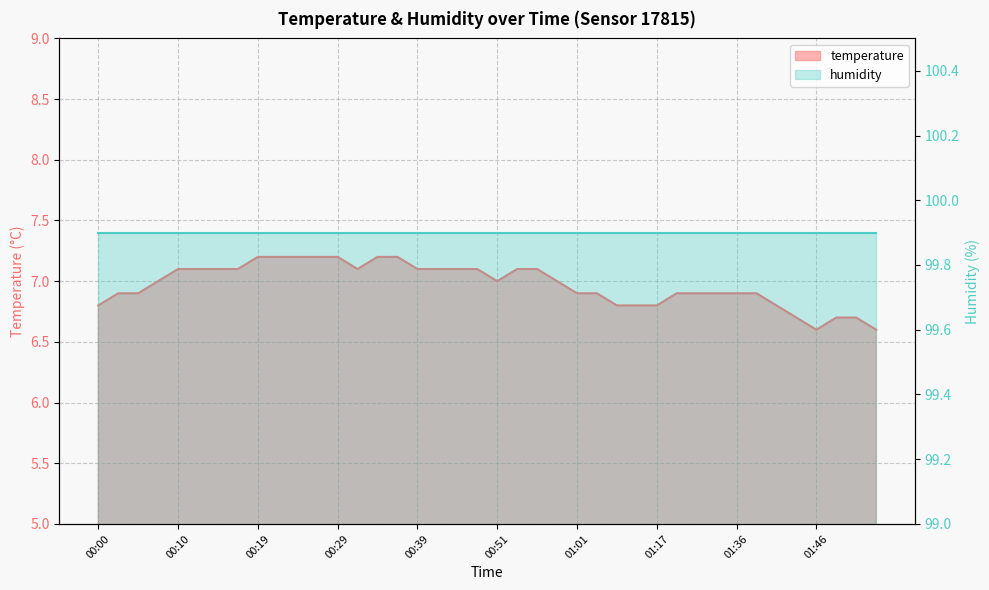

Count the values in the range 6 to 7.

22